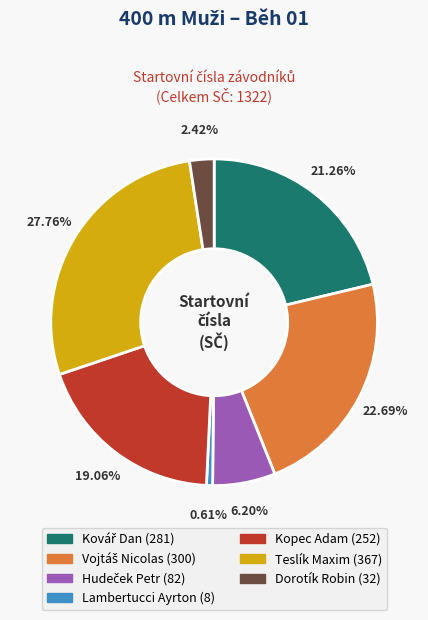

Which category has the biggest portion of the pie?

Teslík Maxim